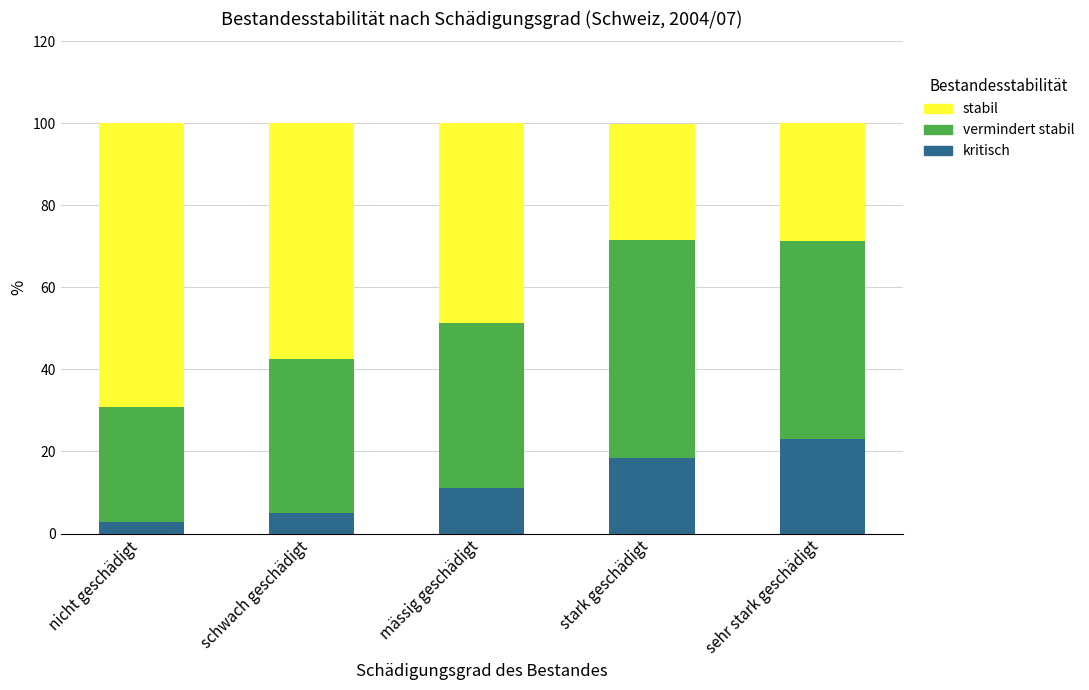

Is it true that kritisch equals 23.0 at sehr stark geschädigt?

True